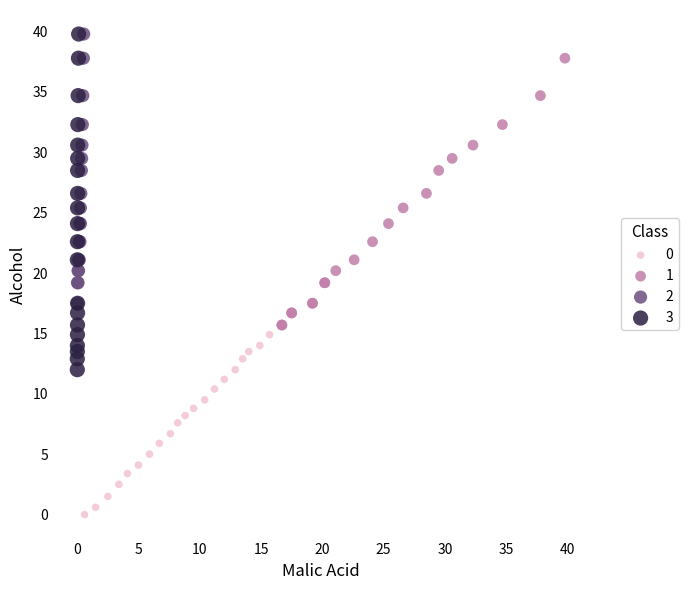

Which series has the widest spread of Y values?

3